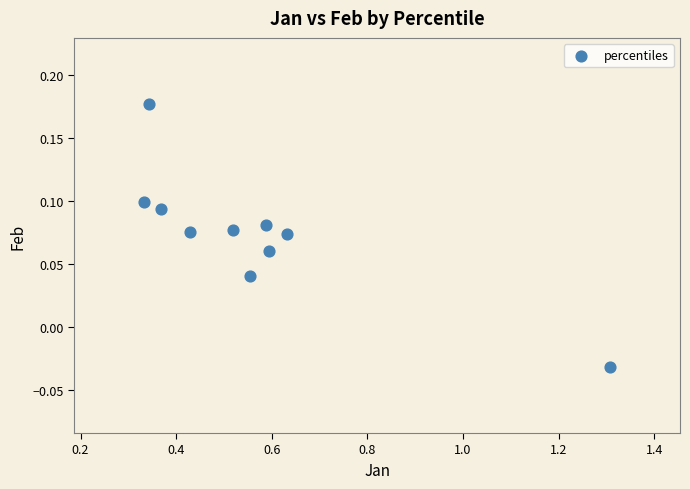

What is the average X value?

0.6